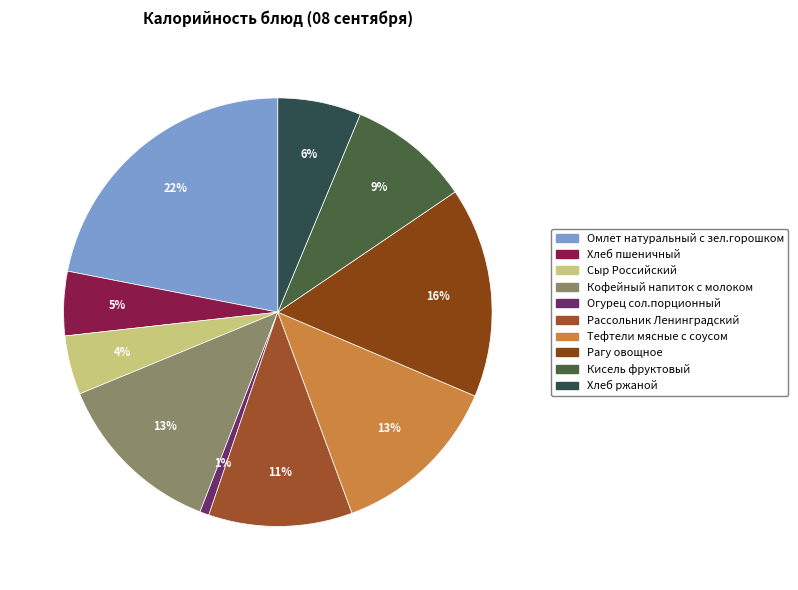

Which has a higher value, Кофейный напиток с молоком or Огурец сол.порционный?

Кофейный напиток с молоком